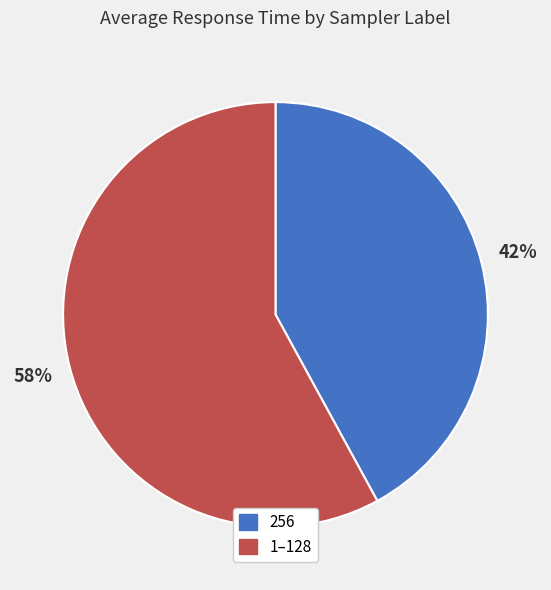

To the nearest percent, what is the difference between the largest and smallest slice percentages?

16%